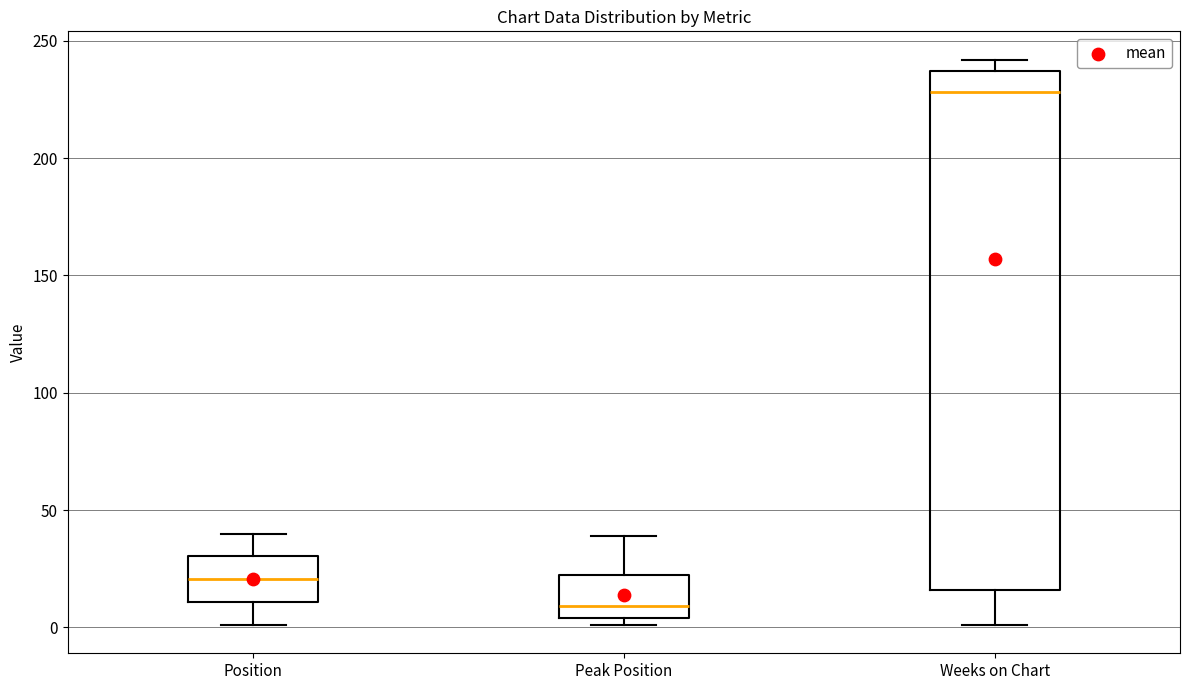

Which box's median line is the highest?

Weeks on Chart